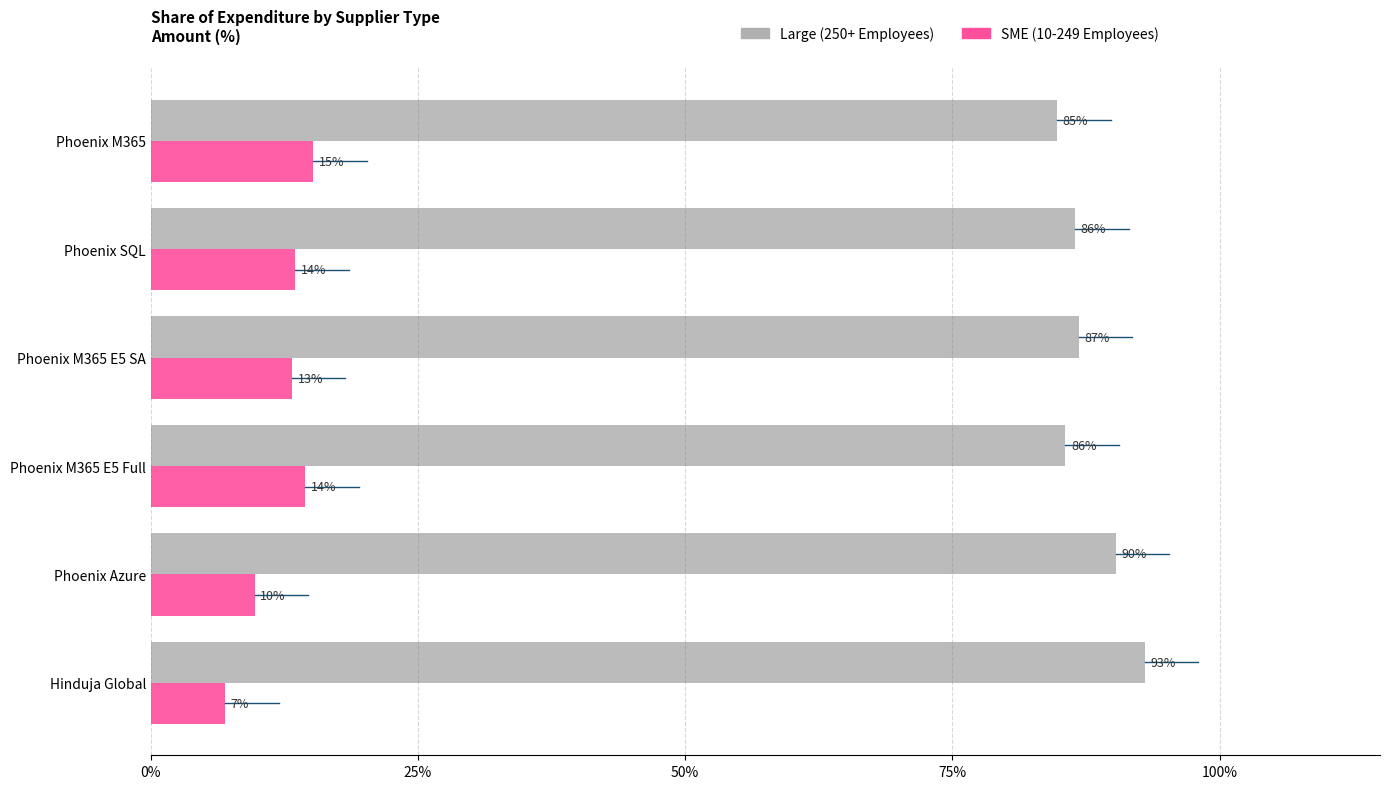

What are all the series names shown in the legend?

Large (250+ Employees), SME (10-249 Employees)